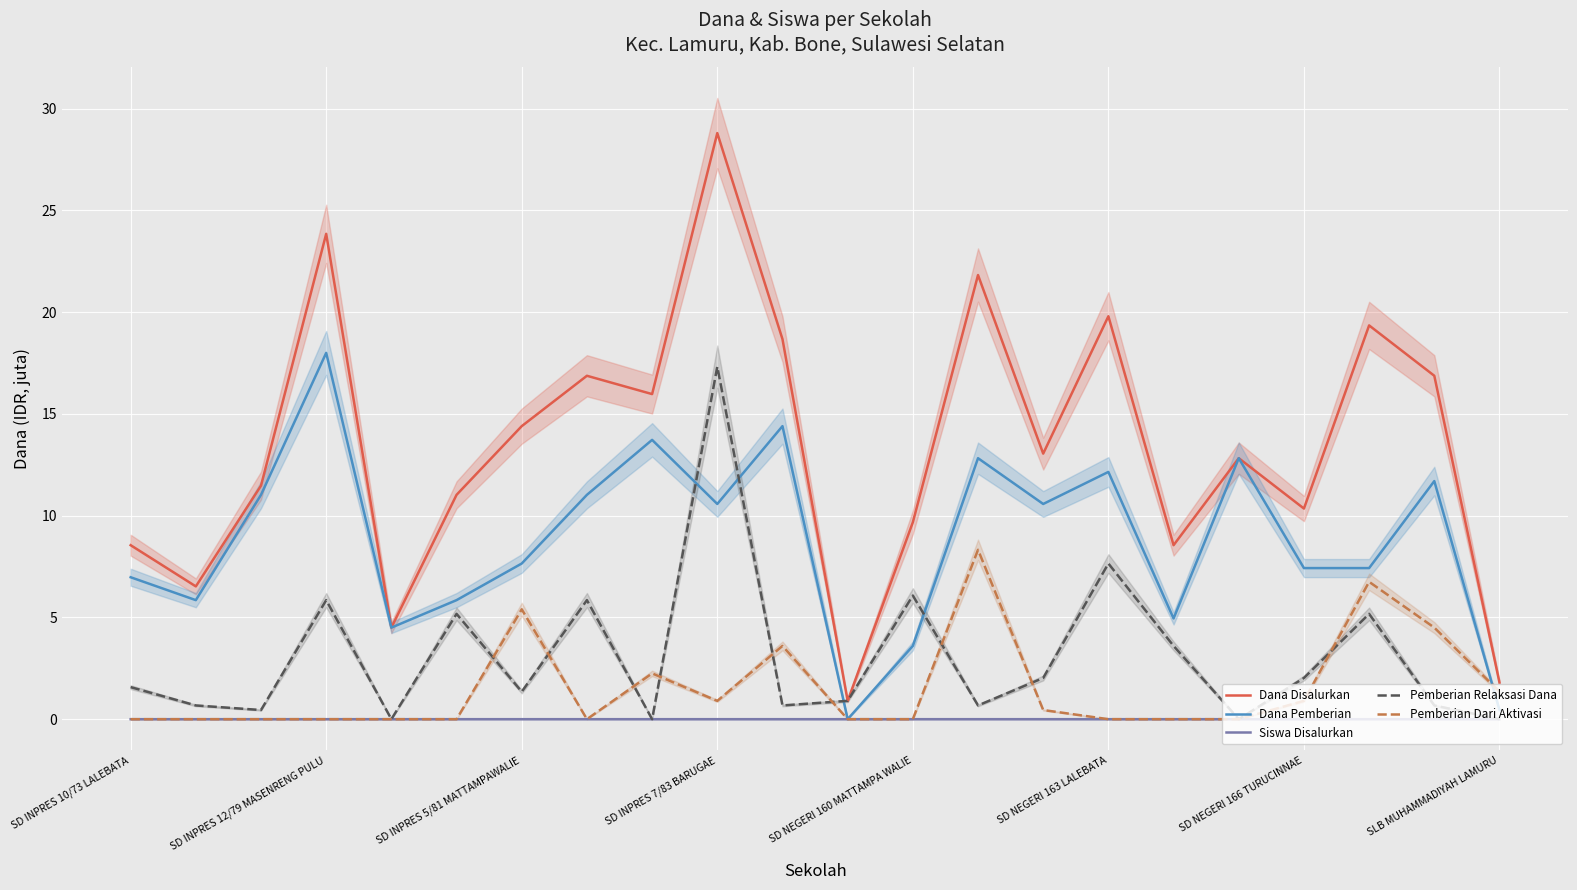

Is it true that Dana Disalurkan equals 9.7 at SD NEGERI 160 MATTAMPA WALIE?

True